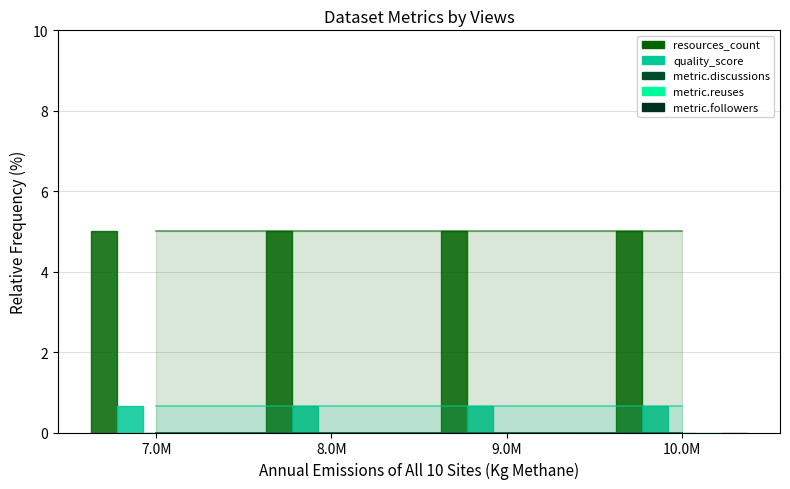

Reading left to right, list all the values displayed in this chart.

resources_count: 7.0M=5.0	8.0M=5.0	9.0M=5.0	10.0M=5.0
quality_score: 7.0M=0.7	8.0M=0.7	9.0M=0.7	10.0M=0.7
metric.discussions: 7.0M=0.0	8.0M=0.0	9.0M=0.0	10.0M=0.0
metric.reuses: 7.0M=0.0	8.0M=0.0	9.0M=0.0	10.0M=0.0
metric.followers: 7.0M=0.0	8.0M=0.0	9.0M=0.0	10.0M=0.0